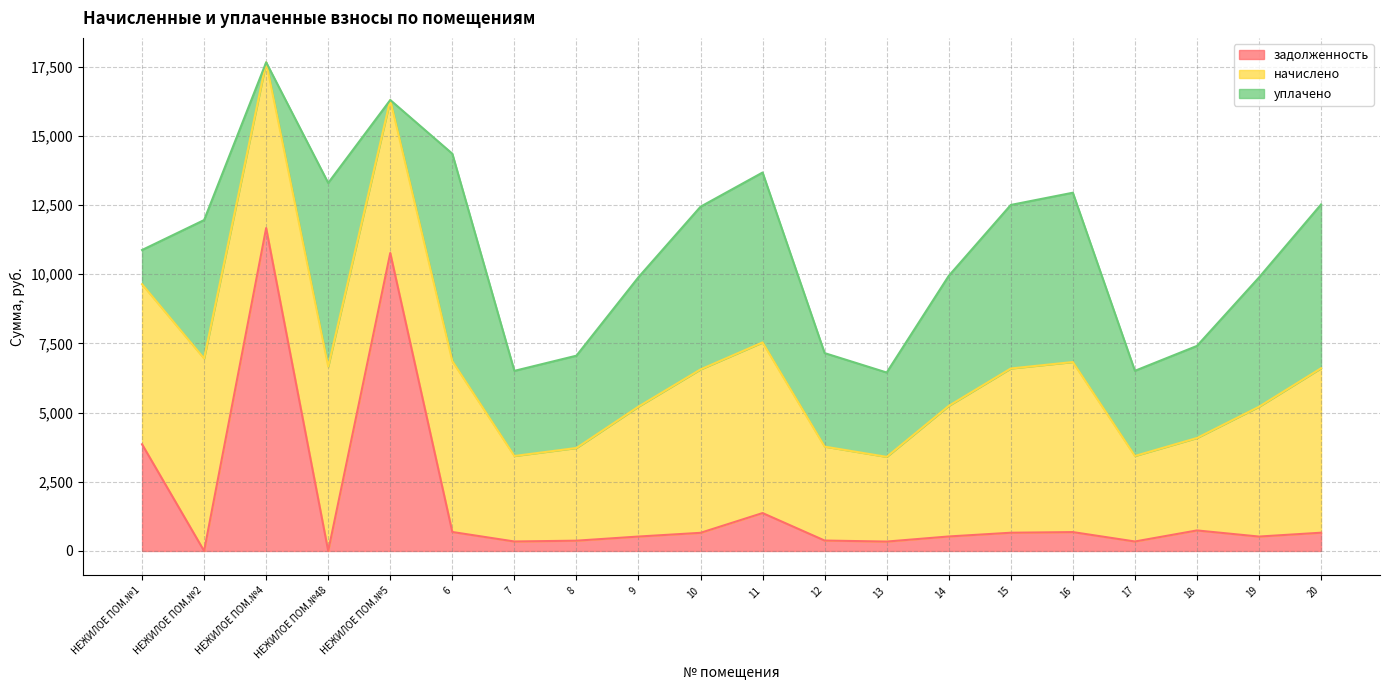

Which series has the largest total across all categories?

начислено